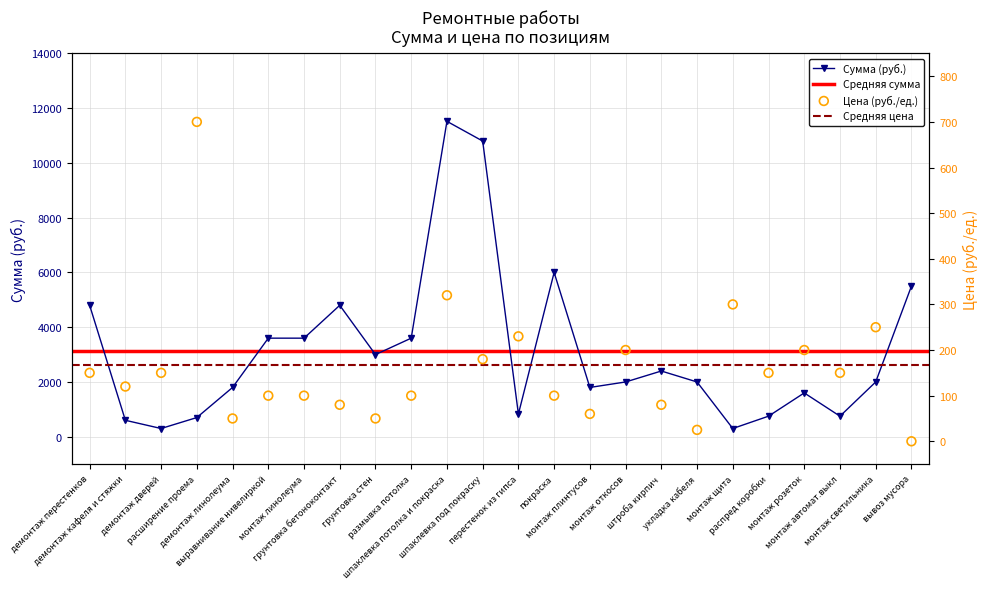

What is the total value across all series at покраска?

6100